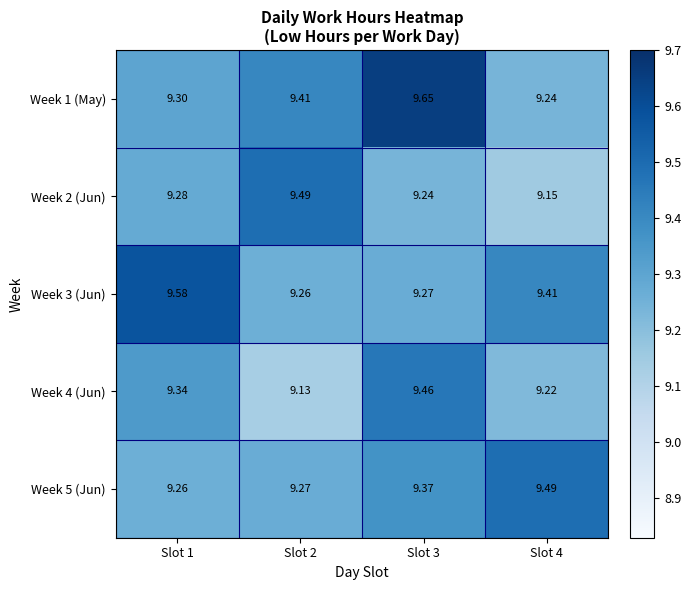

Is the value of Week 2 (Jun) at Slot 3 greater than the value of Week 5 (Jun) at Slot 4?

No